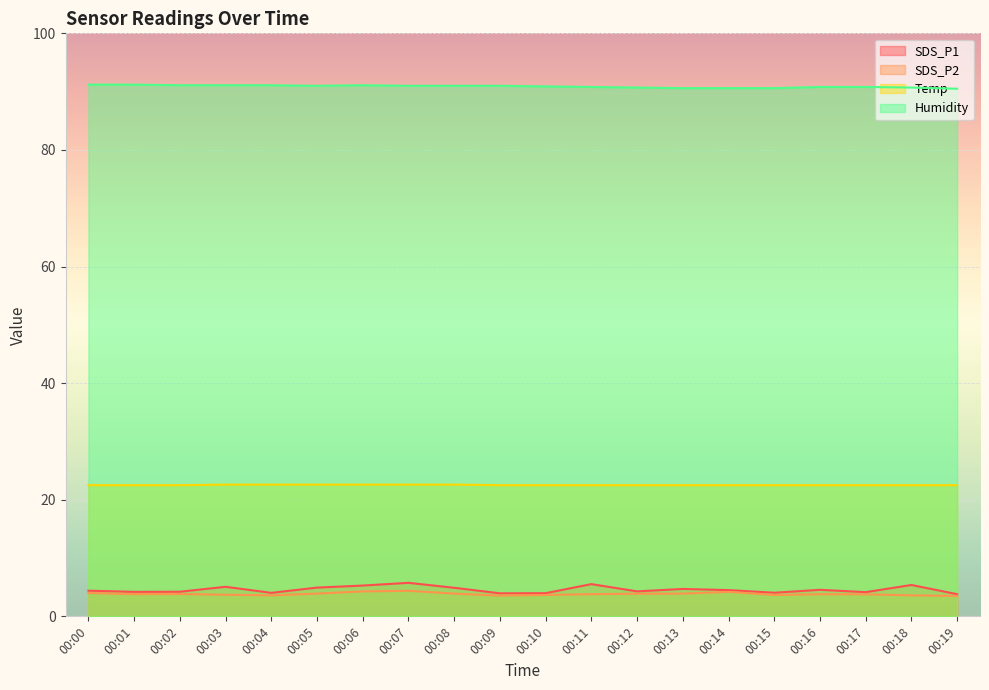

Is it true that SDS_P2 equals 3.8 at 00:11?

True